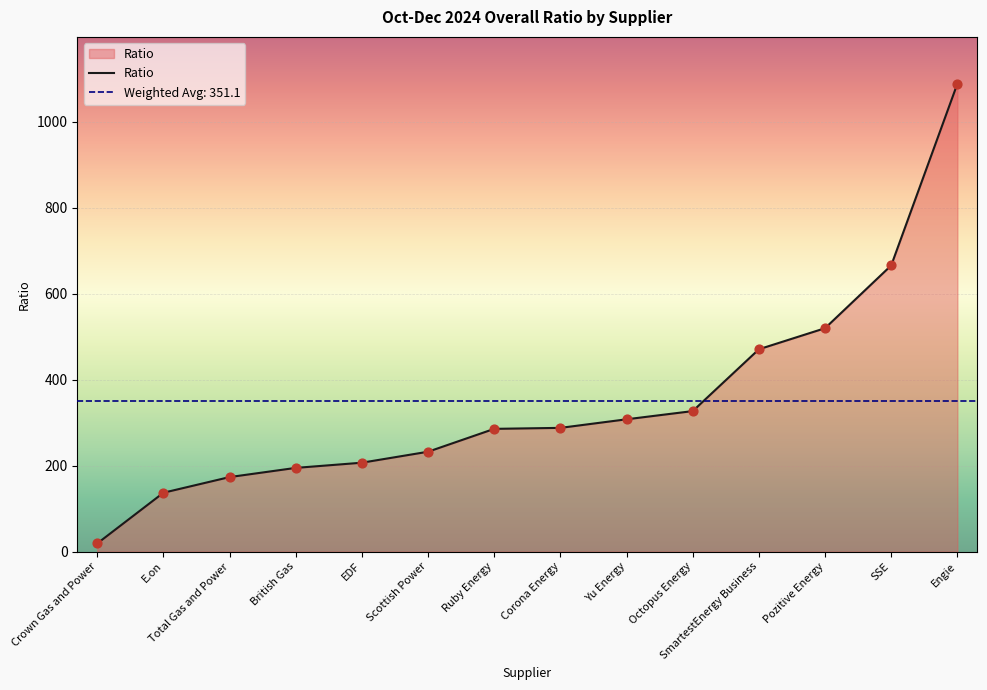

What is the ratio of the value at Pozitive Energy to the value at Total Gas and Power?

3.0